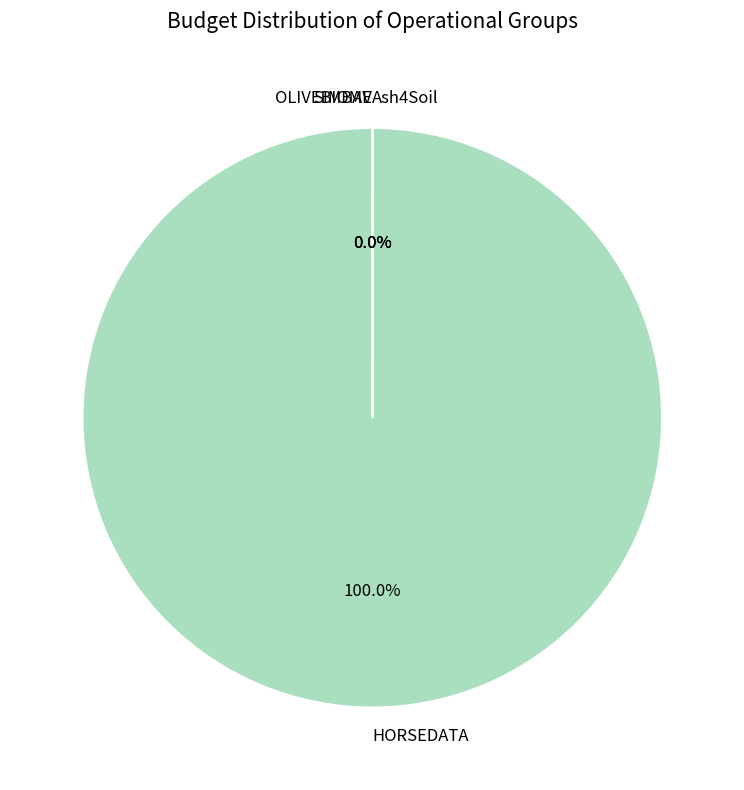

To the nearest percent, what is the difference between the largest and smallest slice percentages?

100%